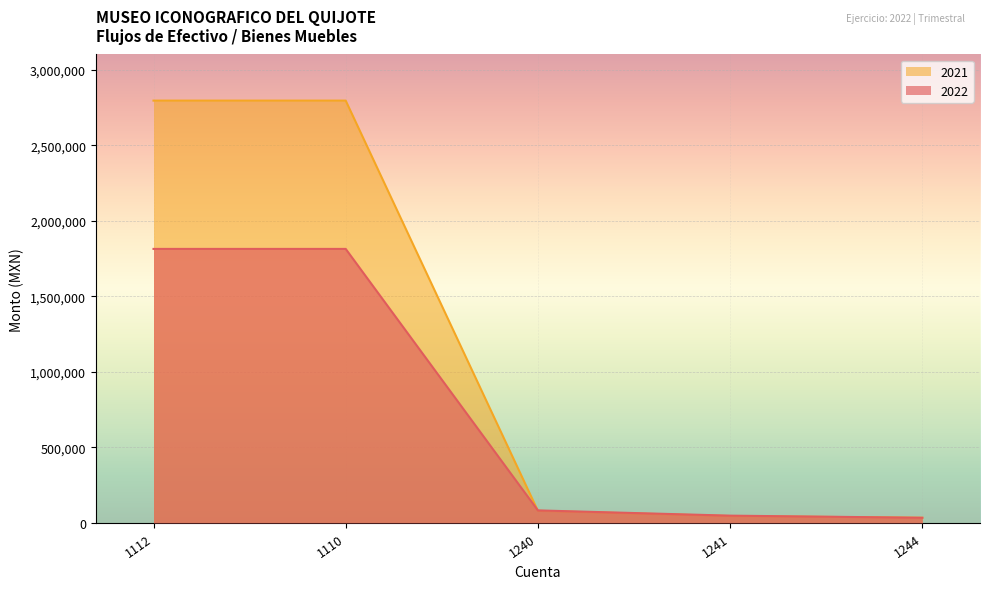

Count the number of categories in the chart.

5